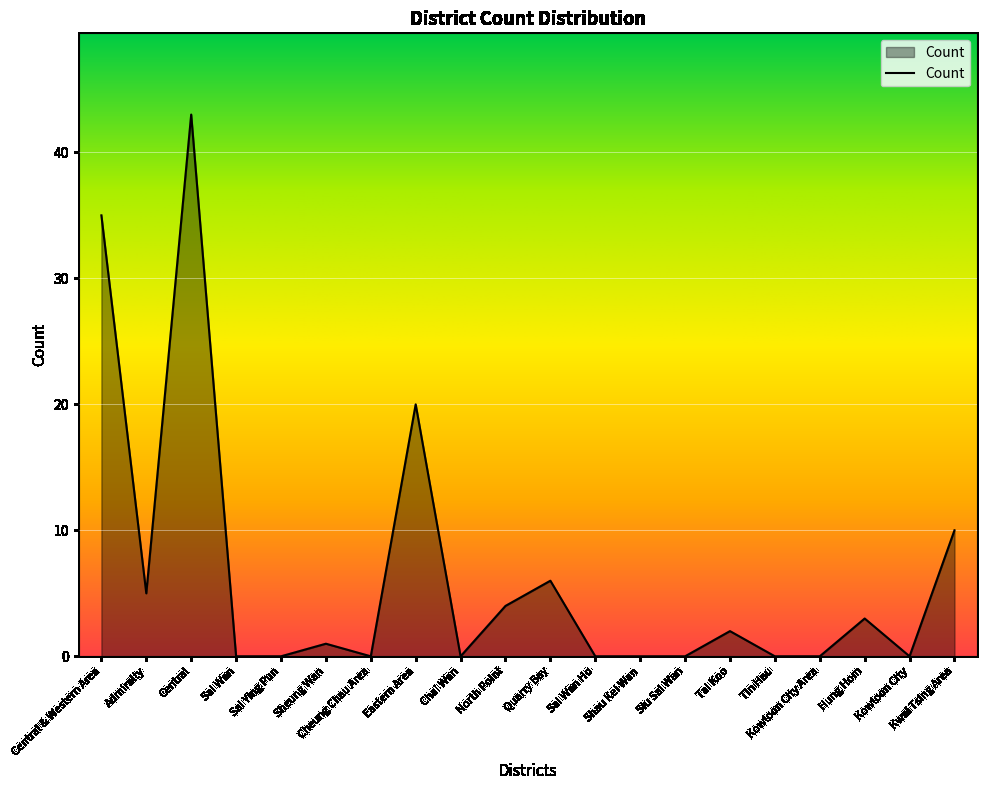

The value at Siu Sai Wan is -17. True or false?

False